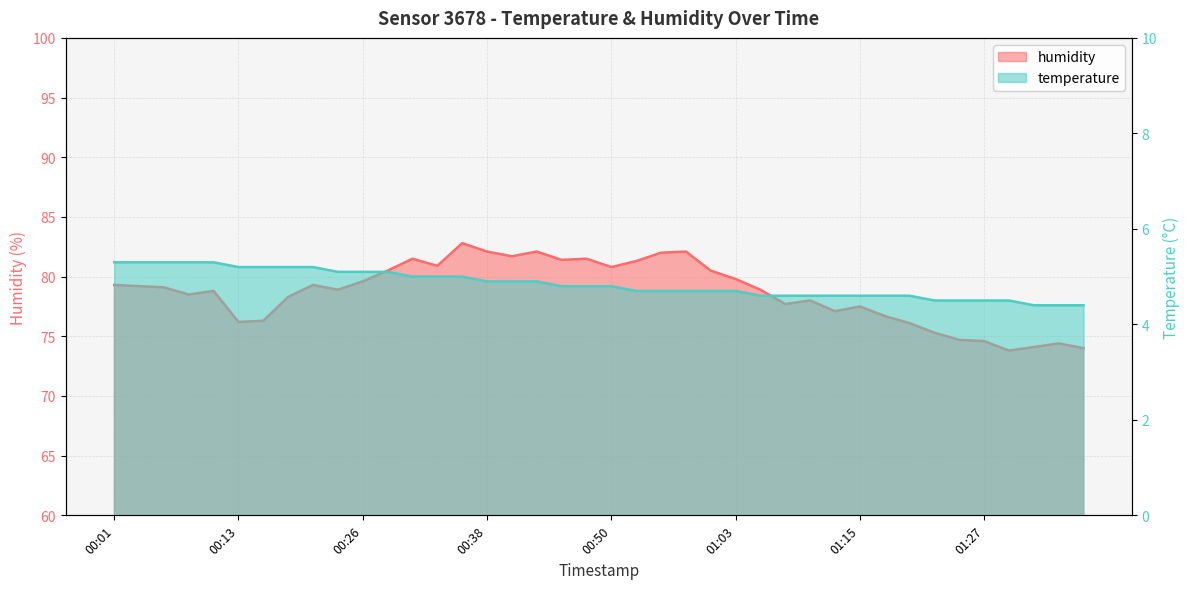

What is the difference between the maximum and second lowest values in the temperature series?

0.9